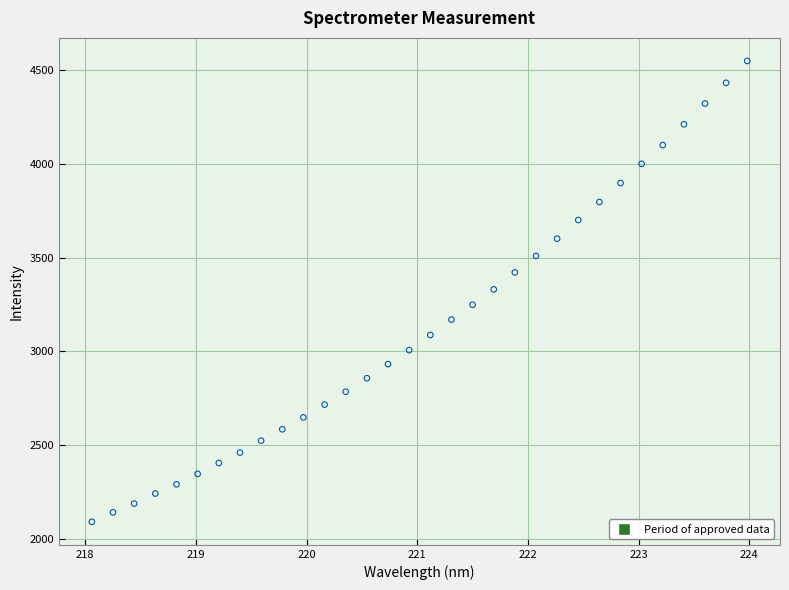

What is the range of Y values (max minus min)?

2460.1